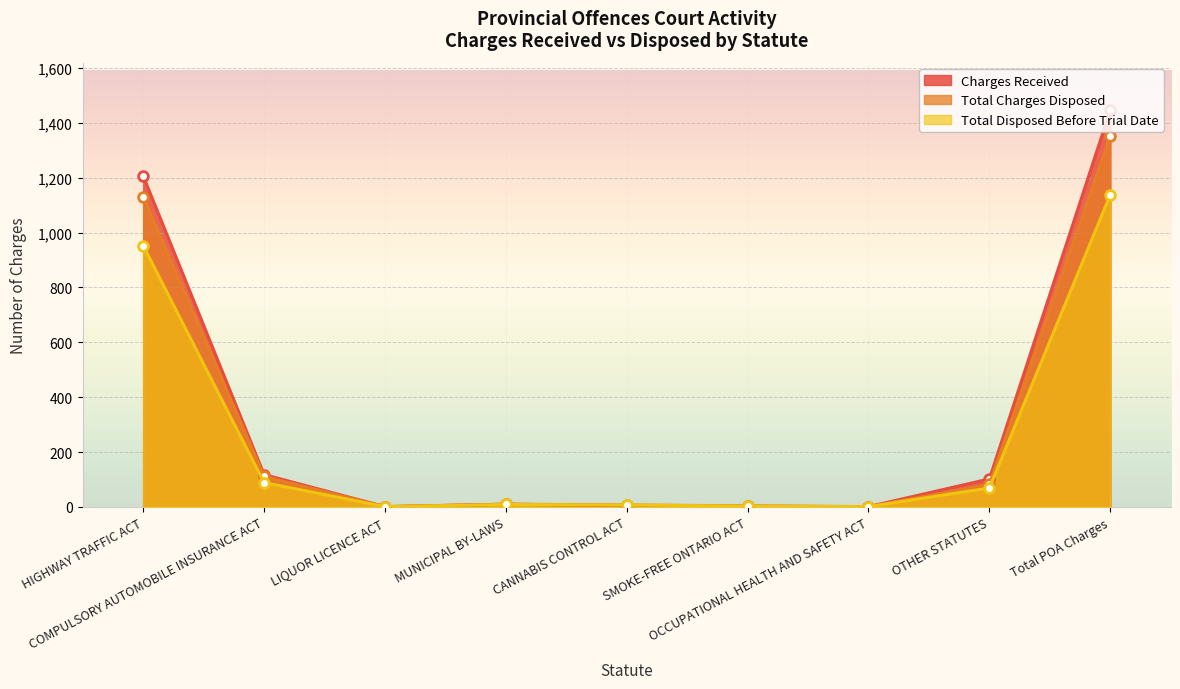

At which label is Total Charges Disposed closest to 677?

HIGHWAY TRAFFIC ACT